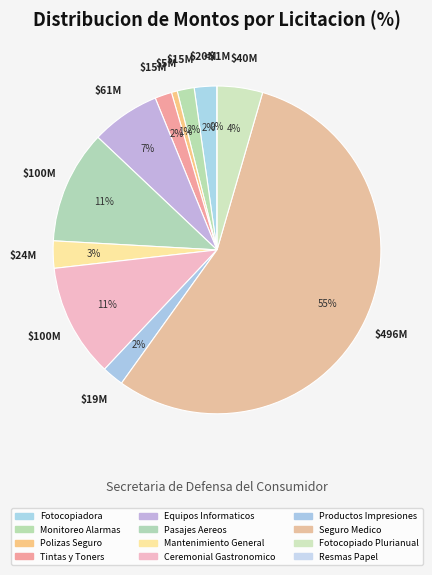

Combined, do Fotocopiado Plurianual and Ceremonial Gastronomico account for over 50%?

No